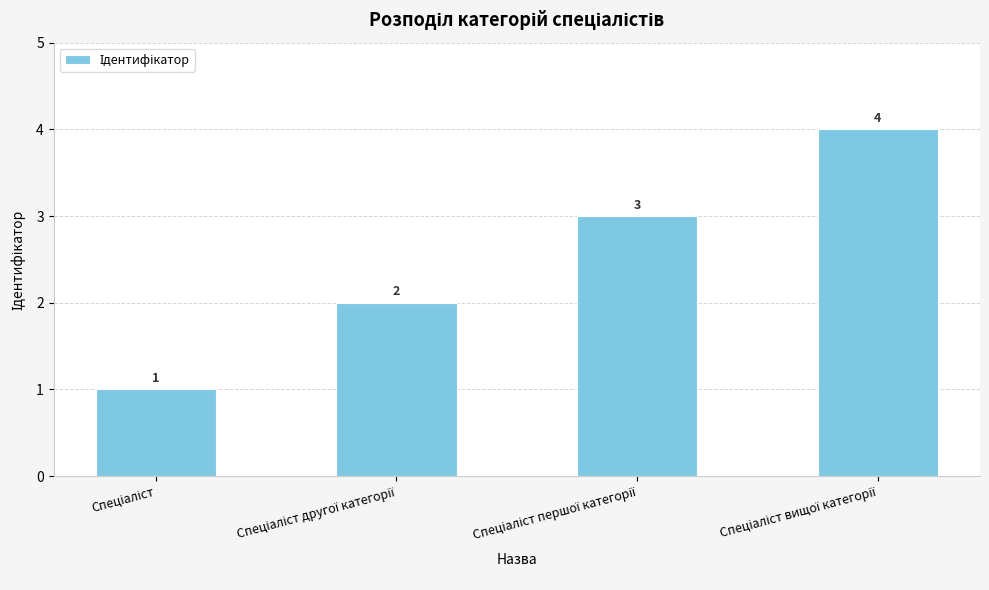

Count the values in the range 2 to 4.

3